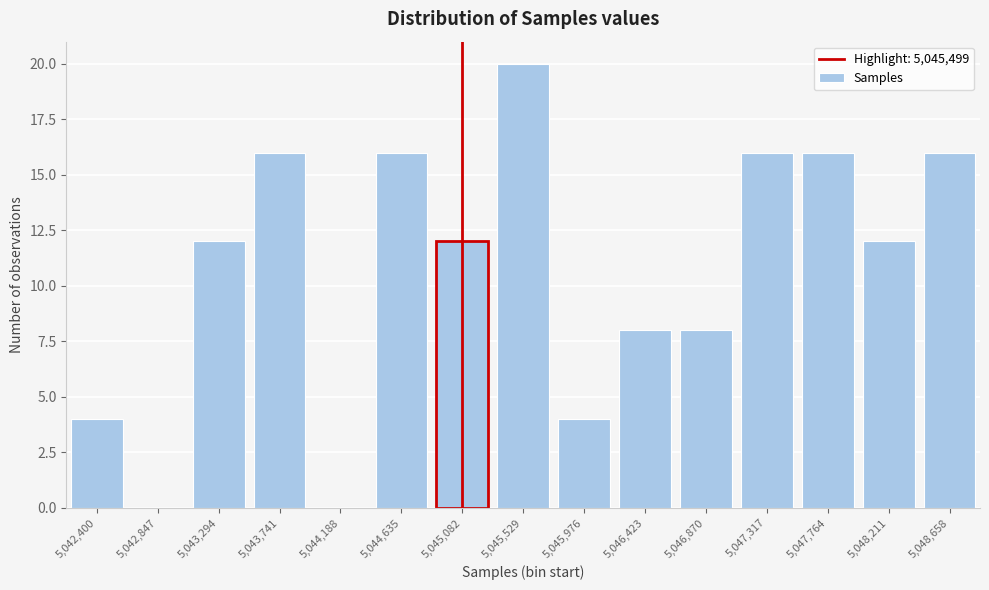

Reading left to right, list all the values displayed in this chart.

5,042,400=4	5,042,847=0	5,043,294=12	5,043,741=16	5,044,188=0	5,044,635=16	5,045,082=12	5,045,529=20	5,045,976=4	5,046,423=8	5,046,870=8	5,047,317=16	5,047,764=16	5,048,211=12	5,048,658=16